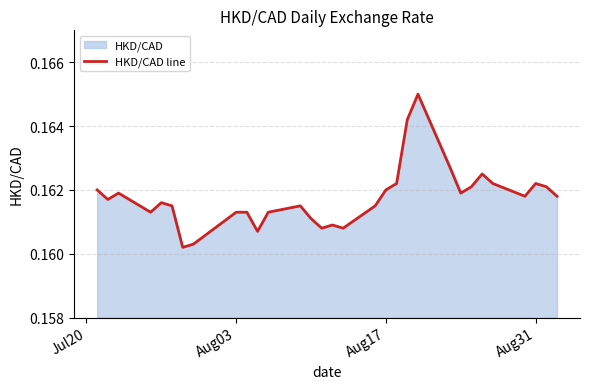

Does the chart display data point markers on the line(s)?

No